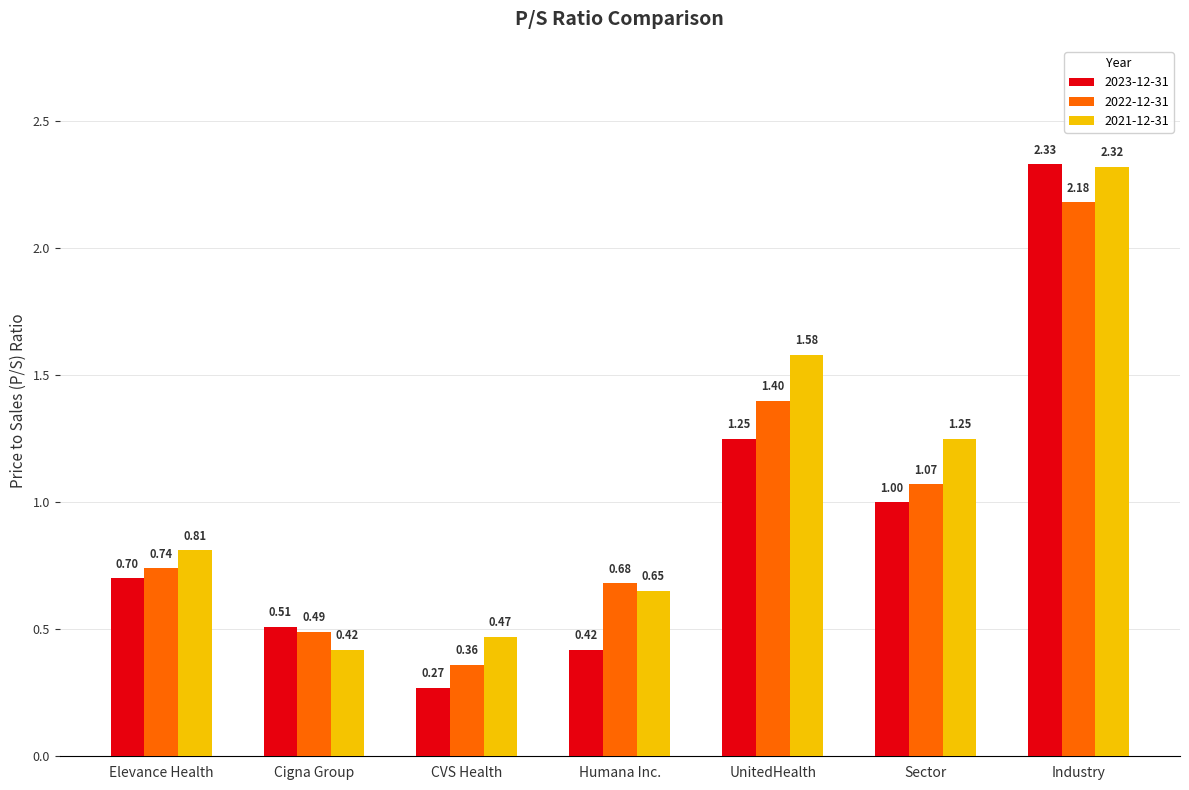

List the labels in order of 2022-12-31 value, largest first.

Industry, UnitedHealth, Sector, Elevance Health, Humana Inc., Cigna Group, CVS Health